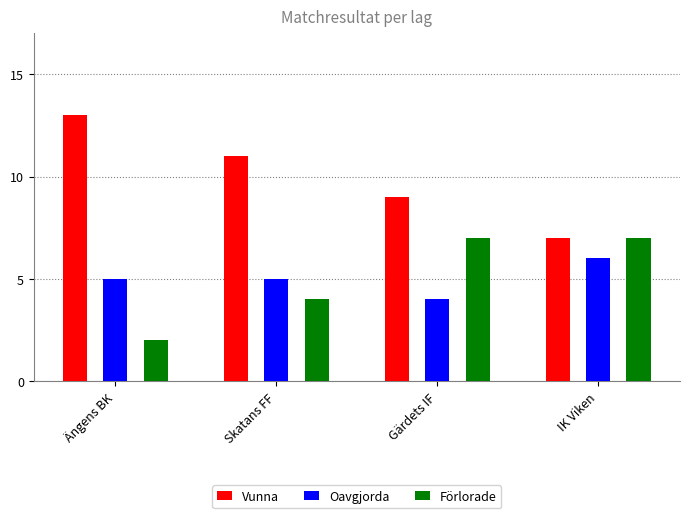

True or false: Oavgjorda has a value of 3 at IK Viken.

False